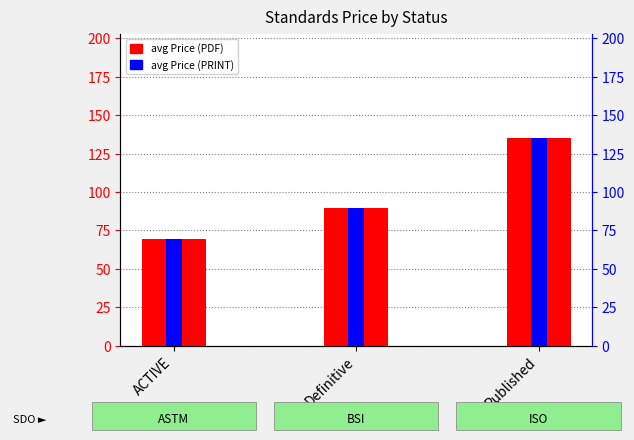

What are all the series names shown in the legend?

avg Price (PDF), avg Price (PRINT)